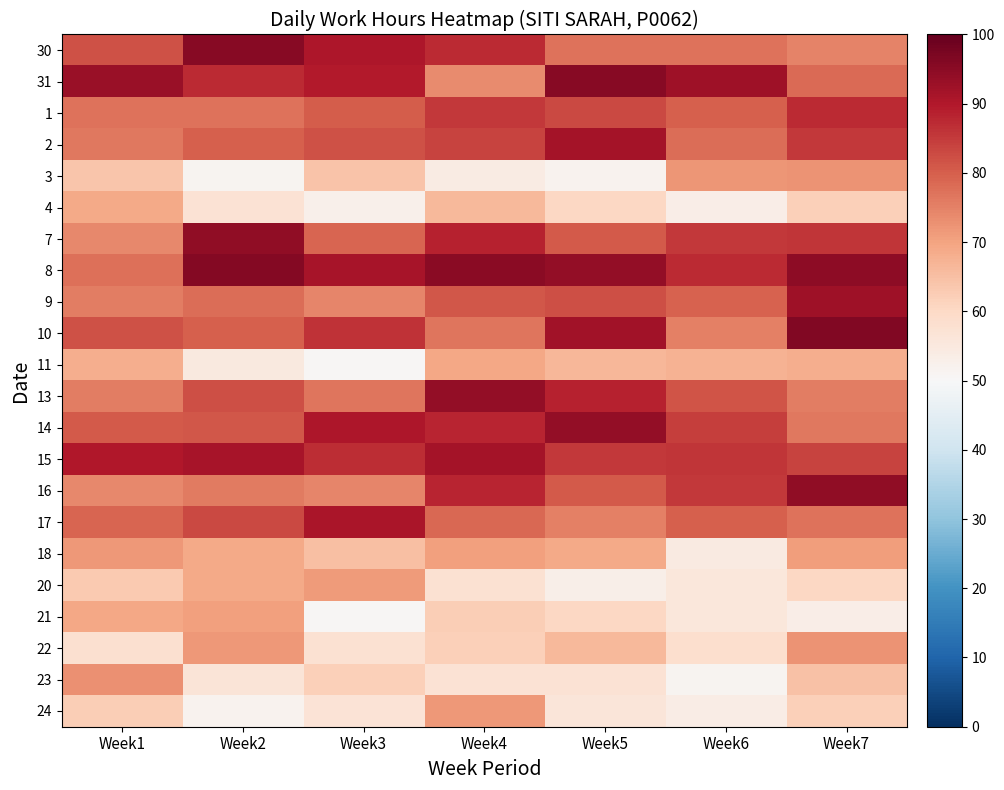

At which category is the sum across all series the highest?

Week7